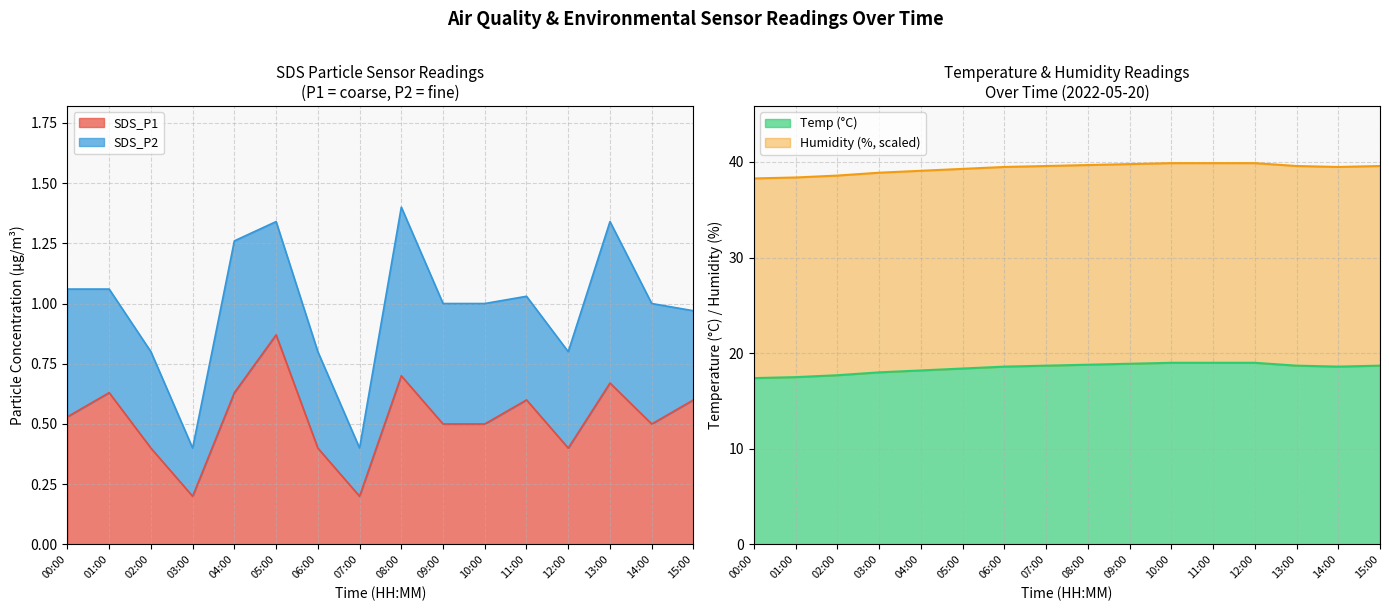

What is the label of the 1st point from the right?

15:00